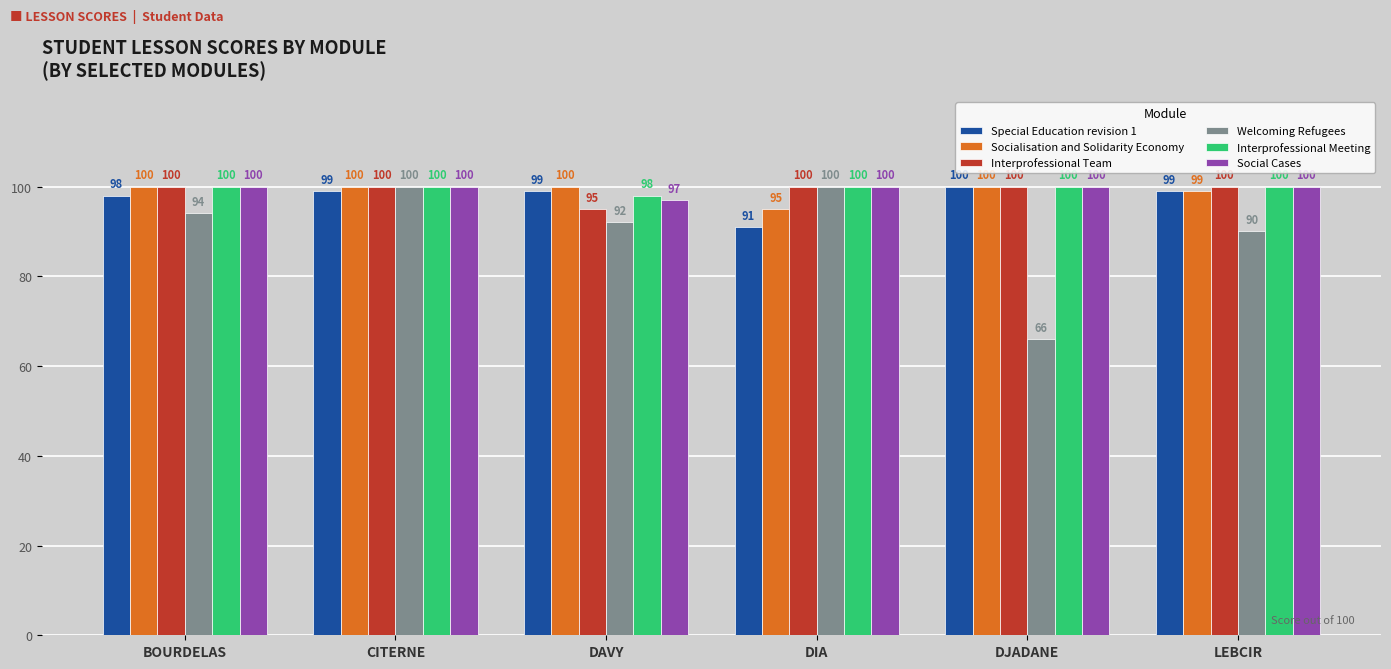

Which series has the largest total across all categories?

Interprofessional Meeting